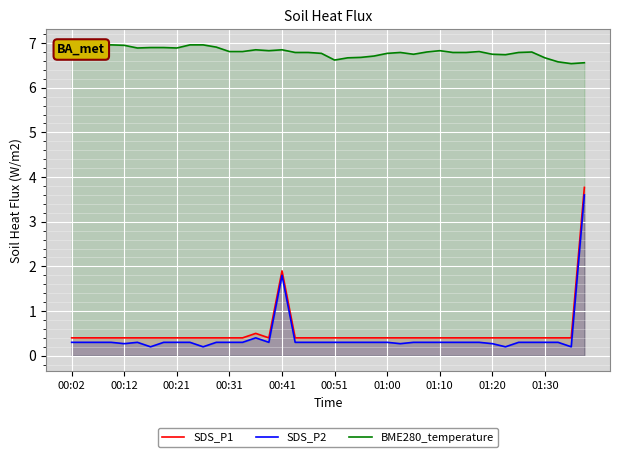

What position from the right is 15?

25